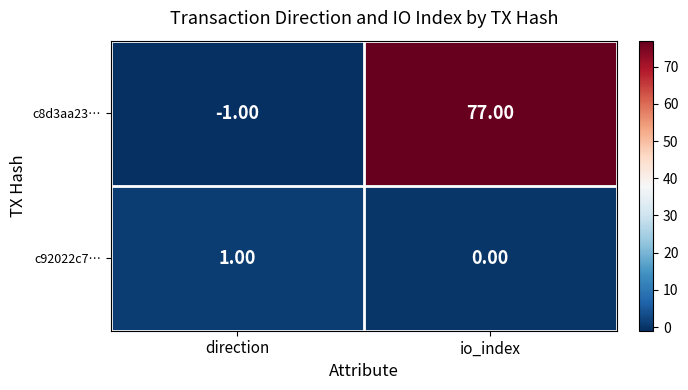

Count the number of categories in the chart.

2